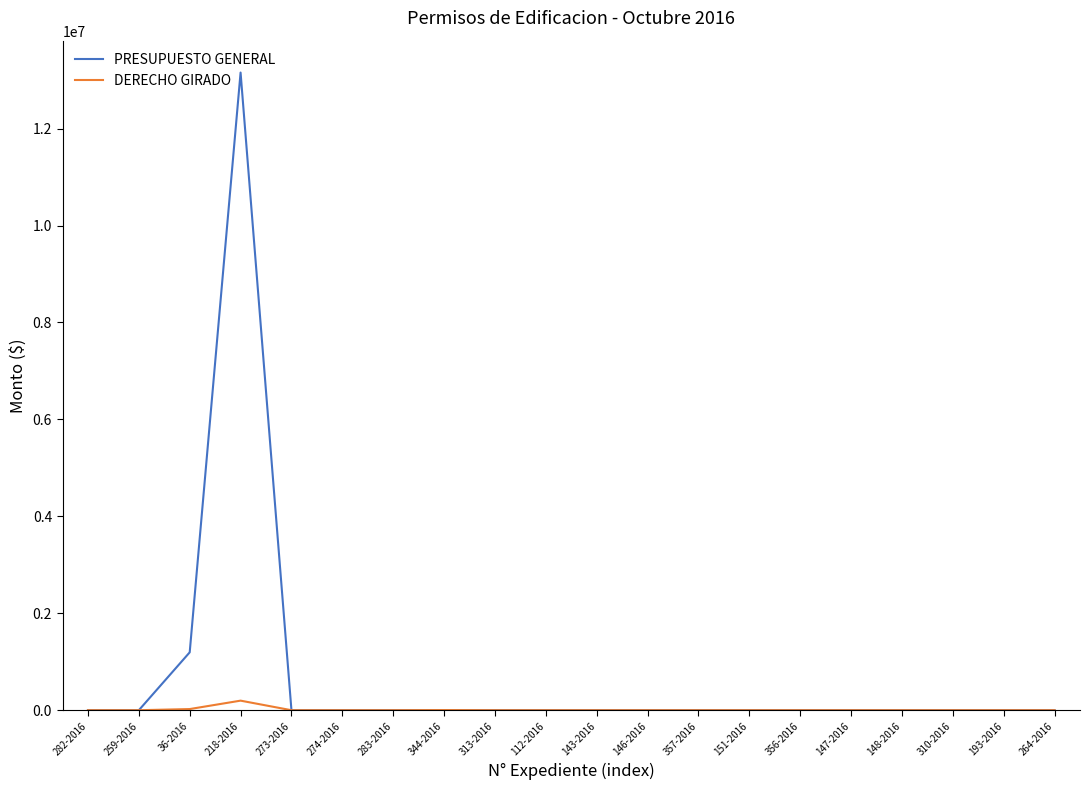

At which category is the sum across all series the highest?

218-2016